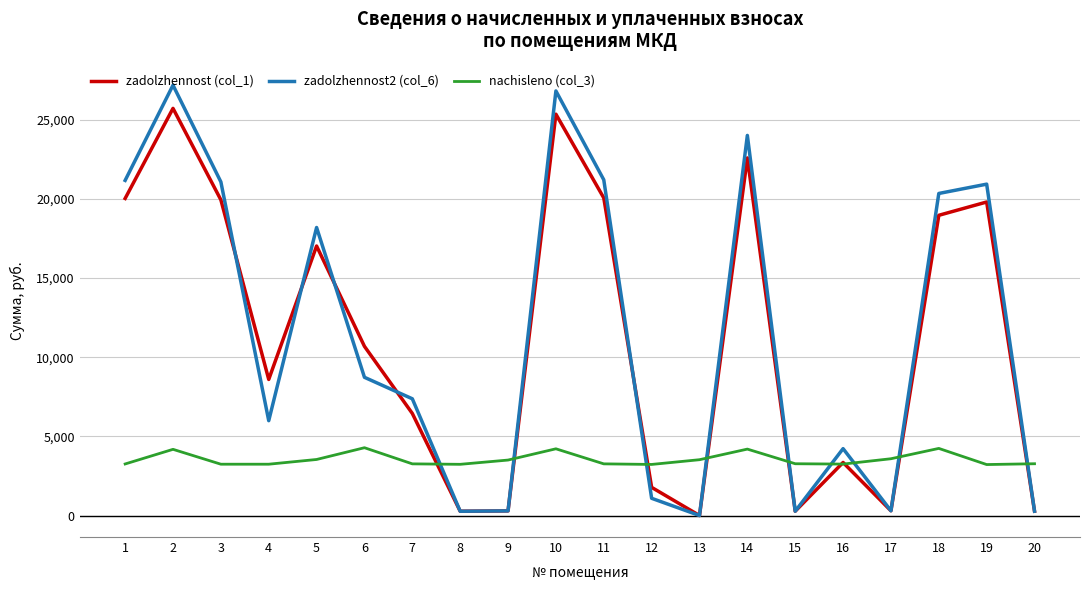

List the series in order of their peak value, lowest first.

nachisleno (col_3), zadolzhennost (col_1), zadolzhennost2 (col_6)